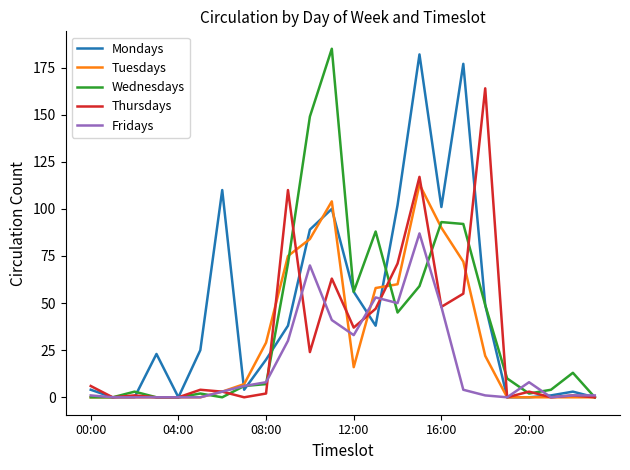

What is the maximum value for Wednesdays?

185